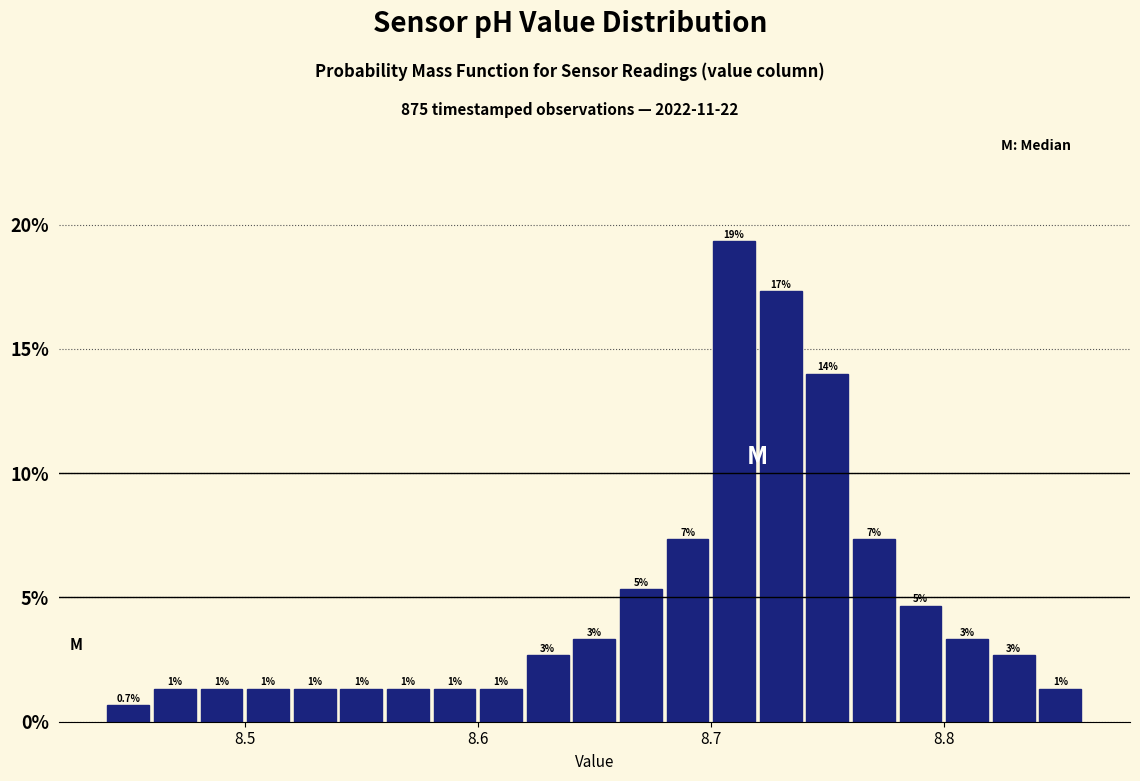

Read against the x-axis, roughly where is the centre of the tallest bar?

8.71